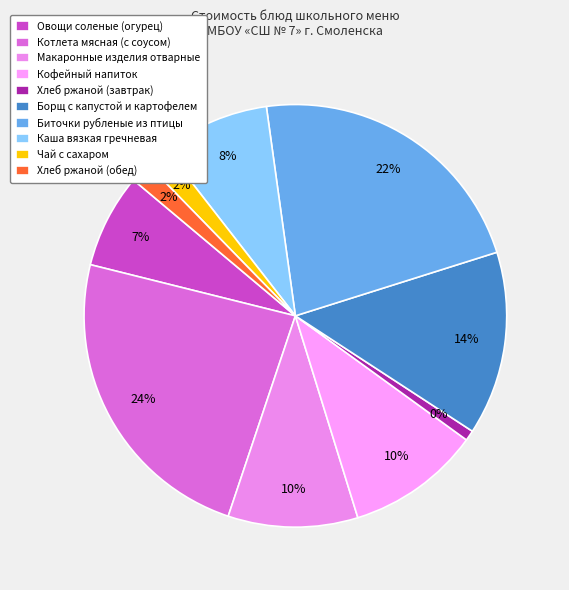

Which category has the smallest portion of the pie?

Хлеб ржаной (завтрак)